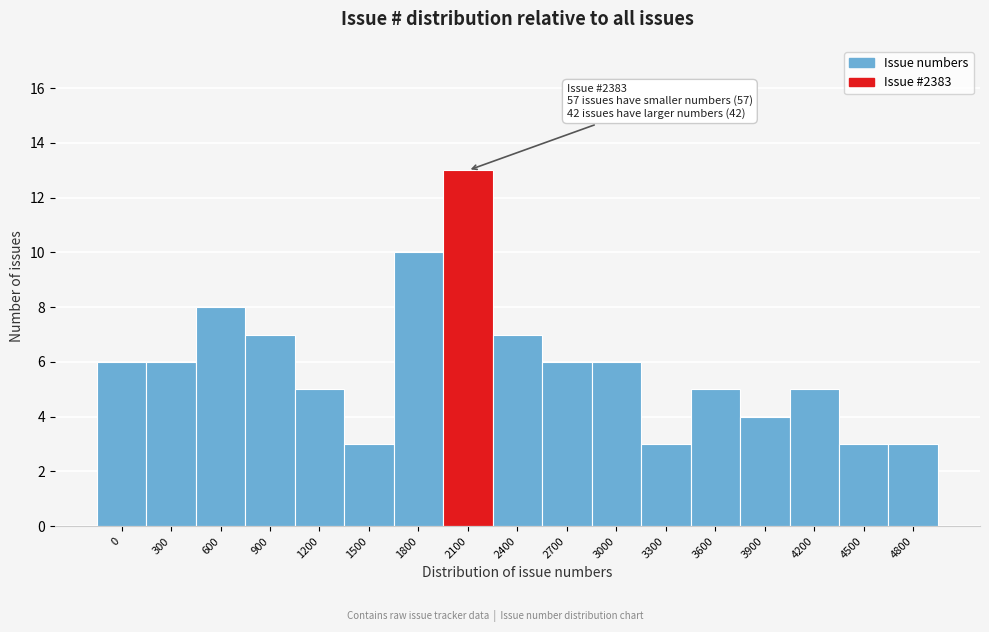

Reading left to right, extract all data points from this chart.

6	6	8	7	5	3	10	13	7	6	6	3	5	4	5	3	3